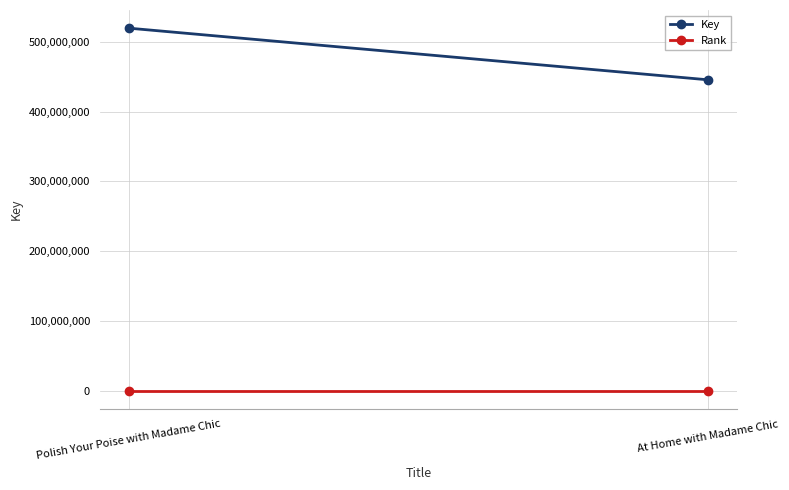

What is the value of the Rank point at the 2nd from the left?

2